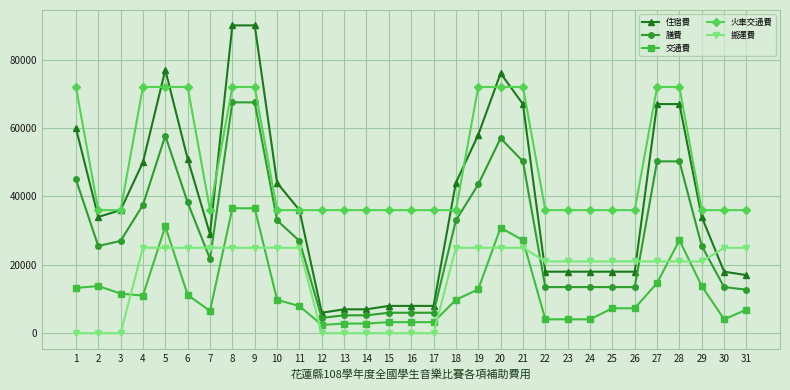

Which series has the widest spread of values?

住宿費